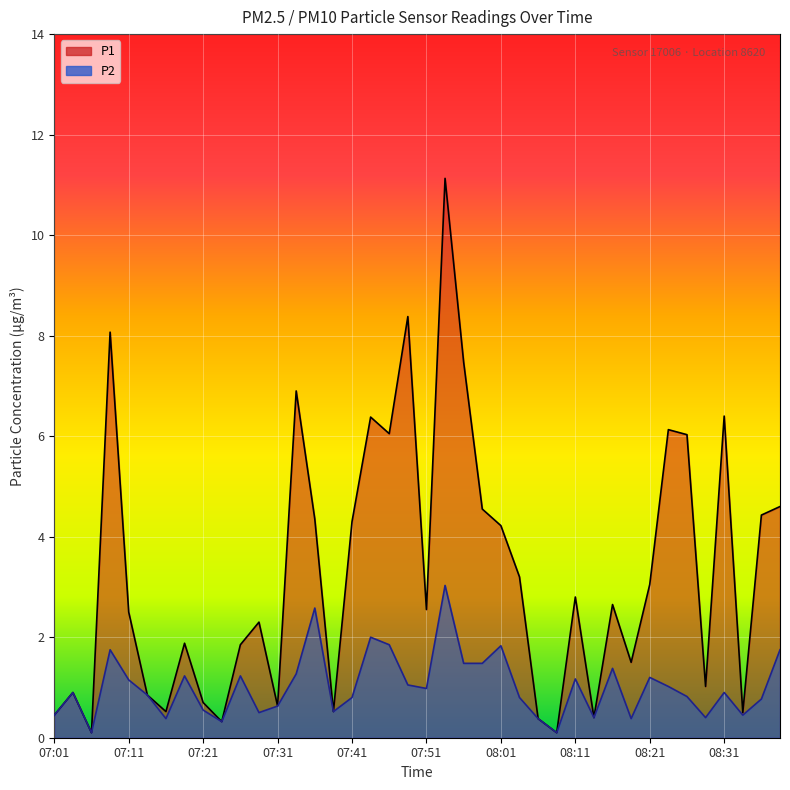

What is the difference between the P2 values at 07:11 and 07:51?

0.2